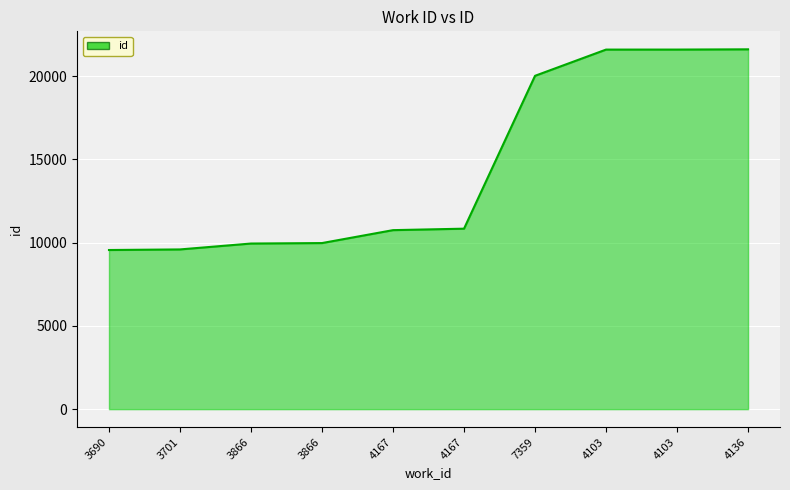

Where is the data nearest to the value 15579?

7359